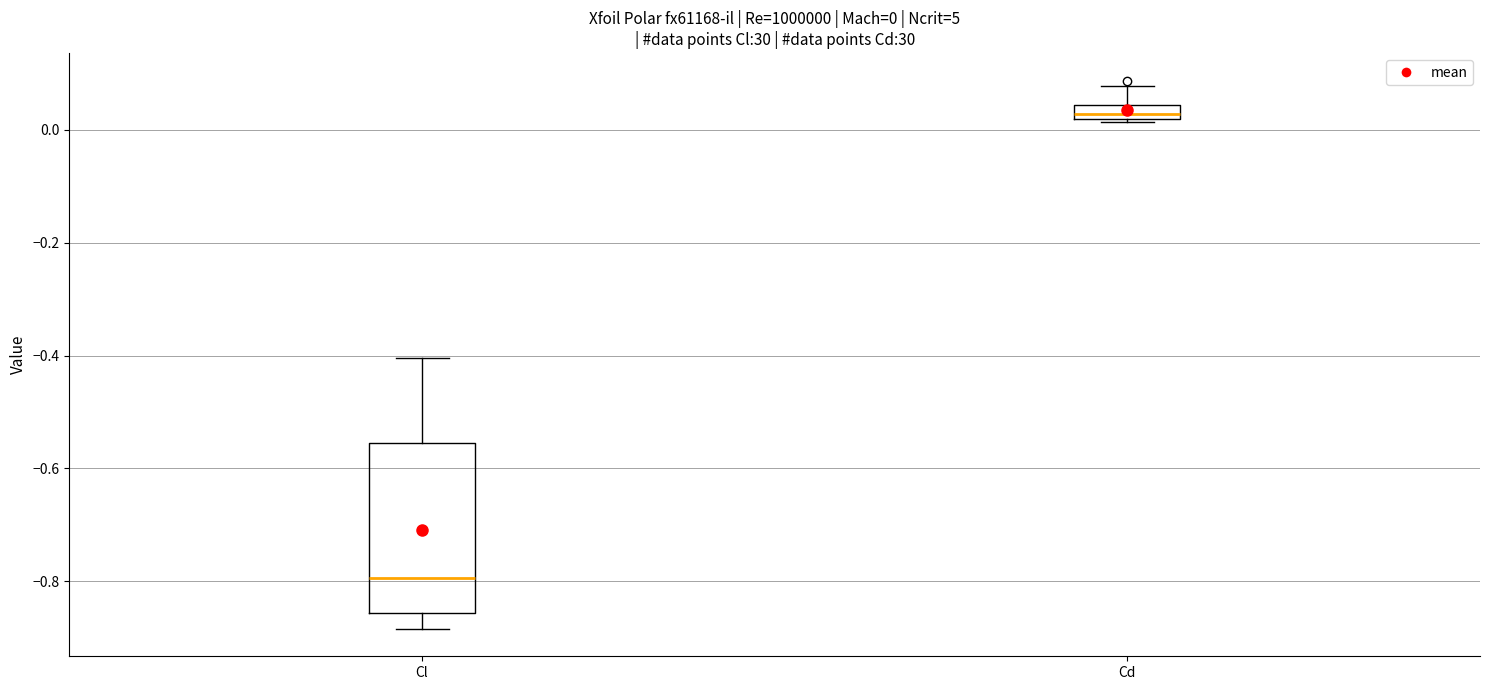

Which box's median line is the highest?

Cd